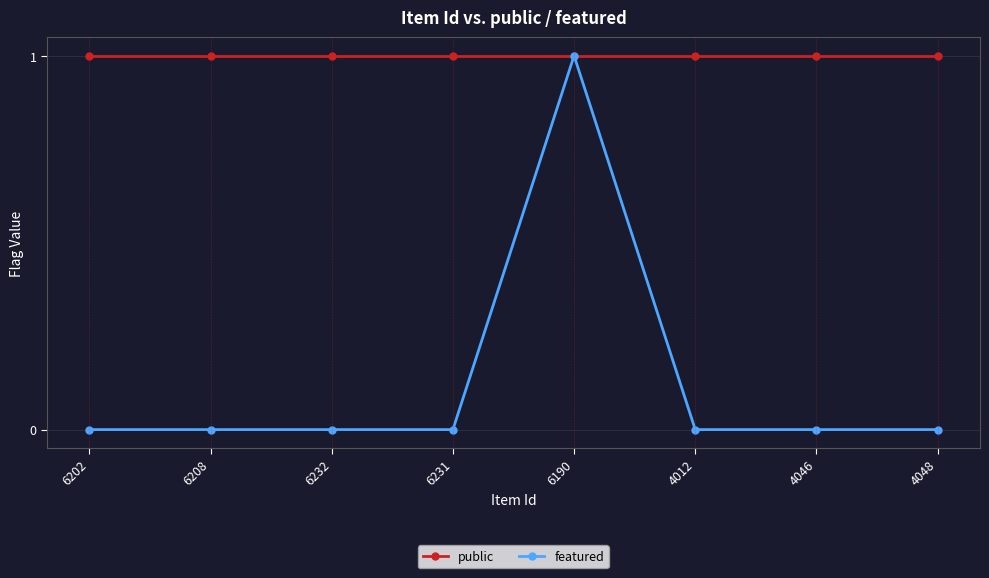

At 4048, list the series in order from largest to smallest.

public, featured